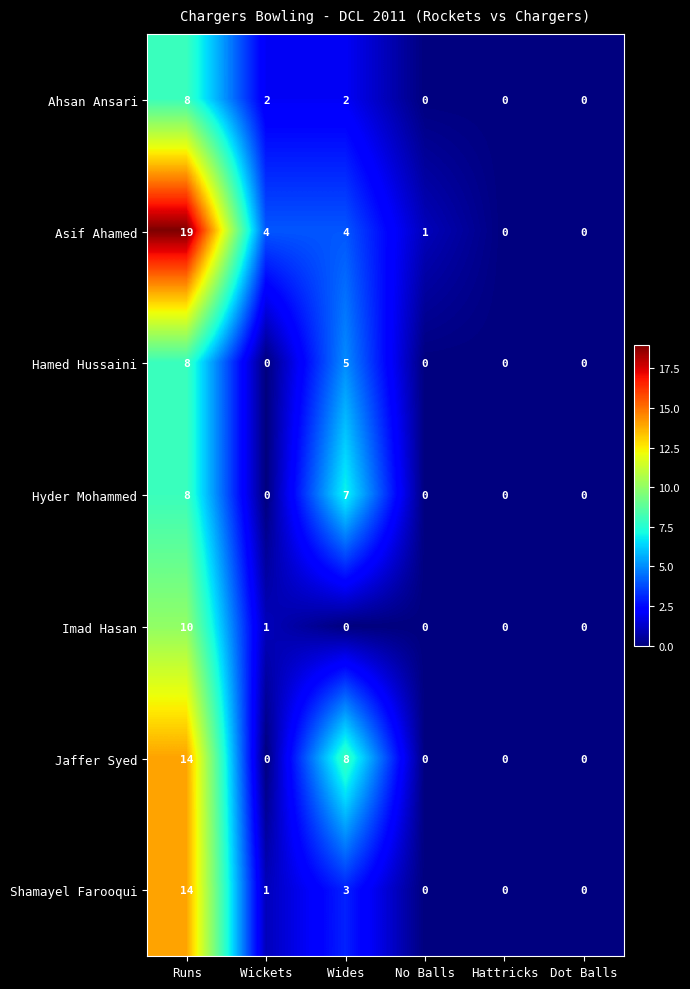

At which label does Hamed Hussaini reach its peak?

Runs